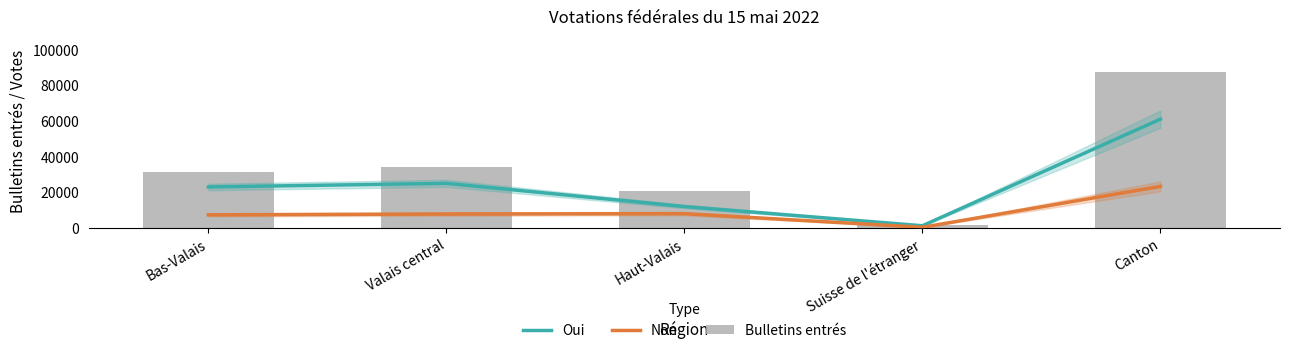

What is the sum of the Oui values at Haut-Valais and Valais central?

36852